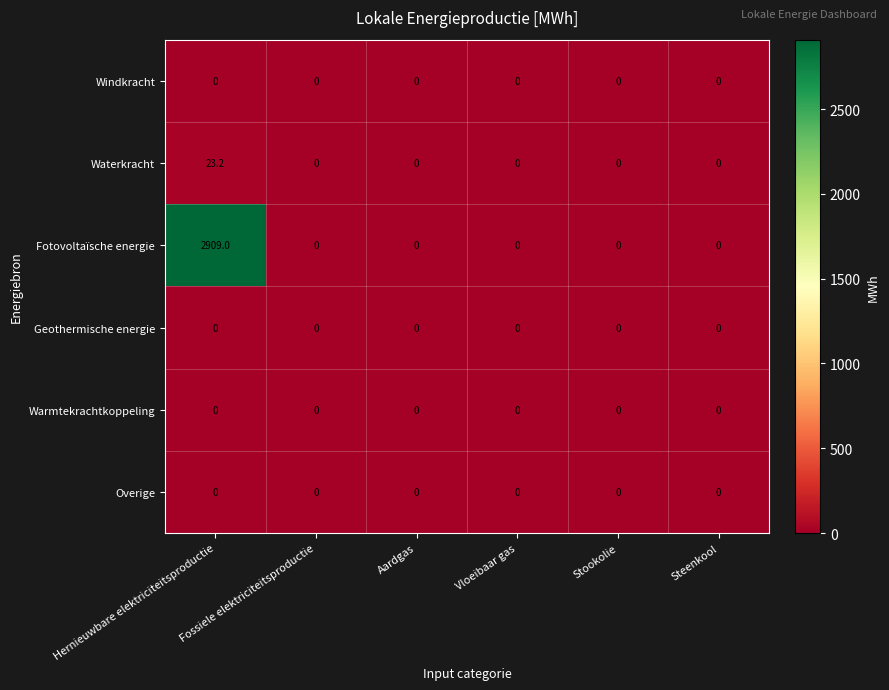

Which series has the largest total across all categories?

Fotovoltaïsche energie